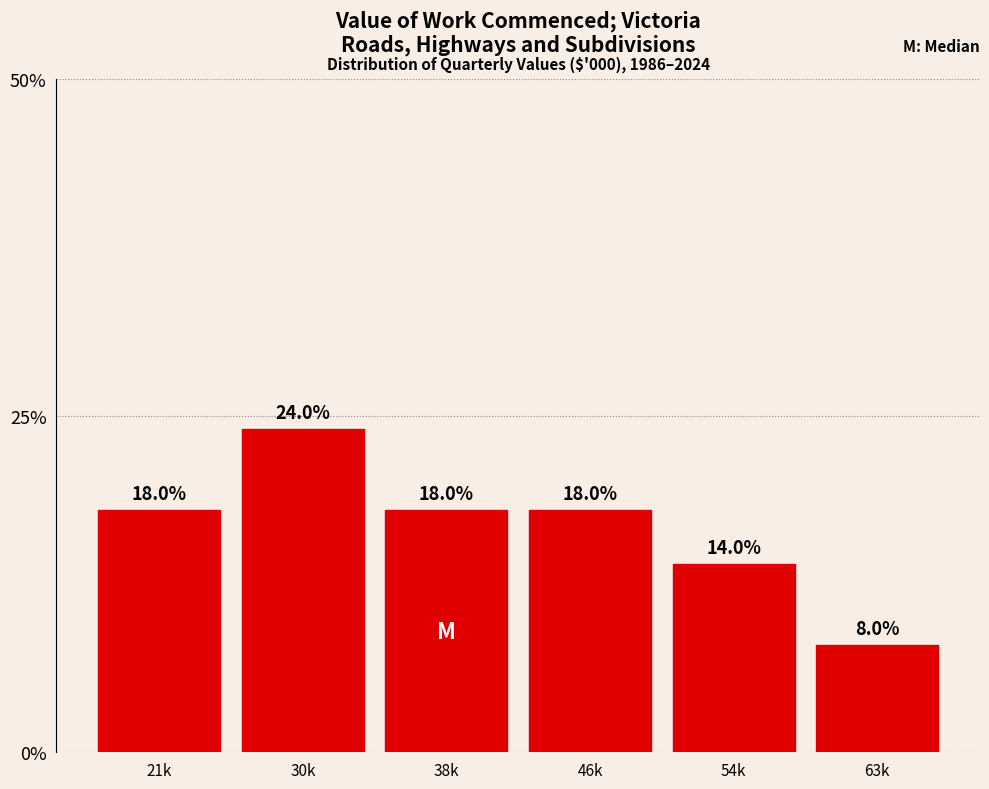

Does the chart contain any negative values?

No